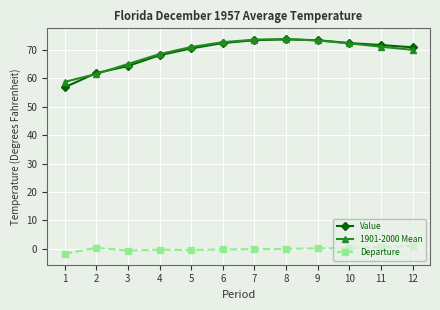

What is the difference between the maximum and second lowest values in the 1901-2000 Mean series?

12.3